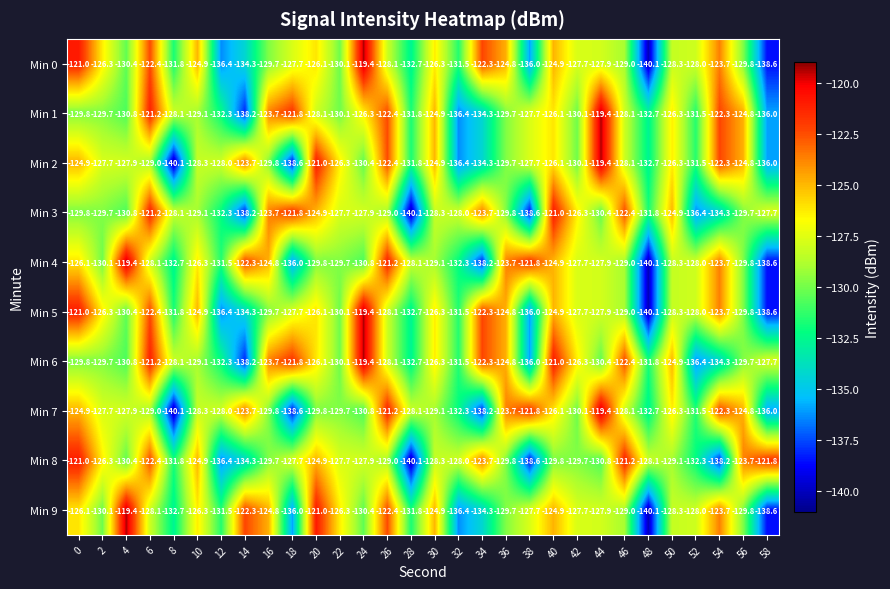

What is the spread (max minus min) of values at 12?

8.4